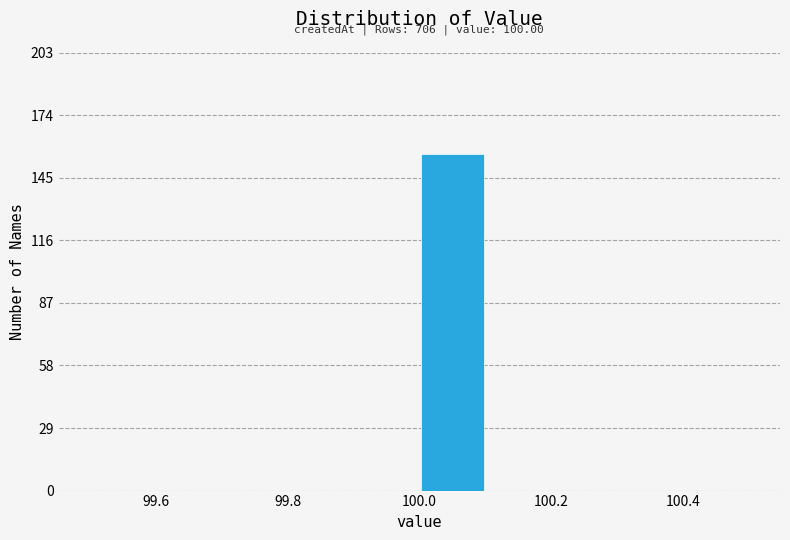

Over which range of the x-axis is the bar tallest?

100.0 to 100.1